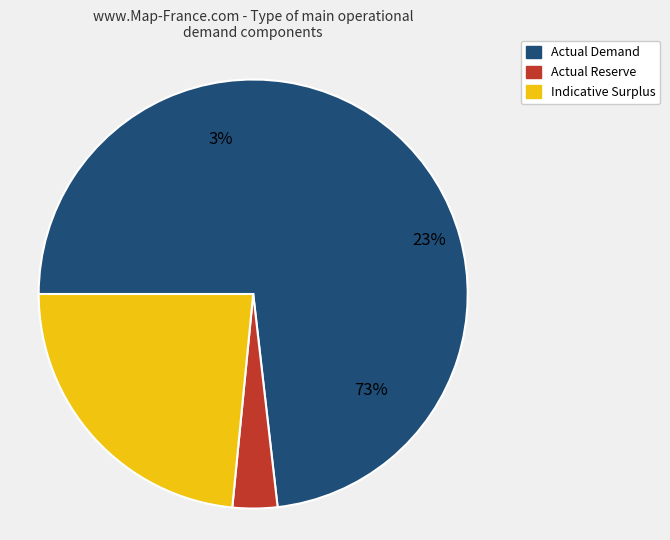

Which series has the widest spread of values?

Indicative Surplus